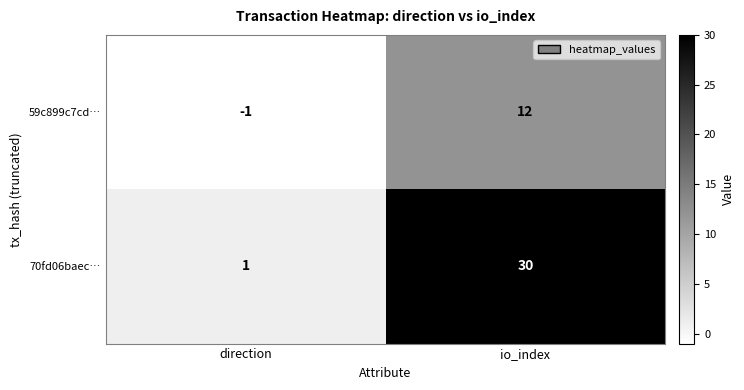

How many categories are shown in the chart?

2